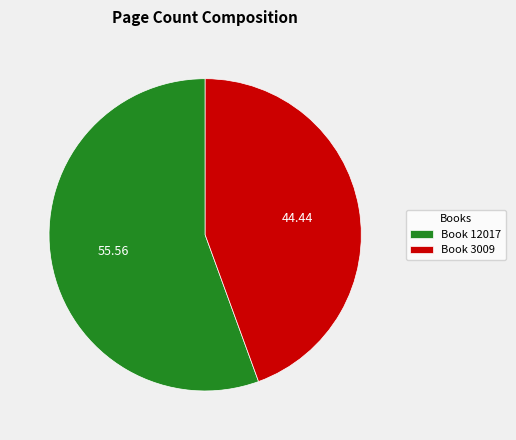

Combined, do Book 12017 and Book 3009 account for over 50%?

Yes